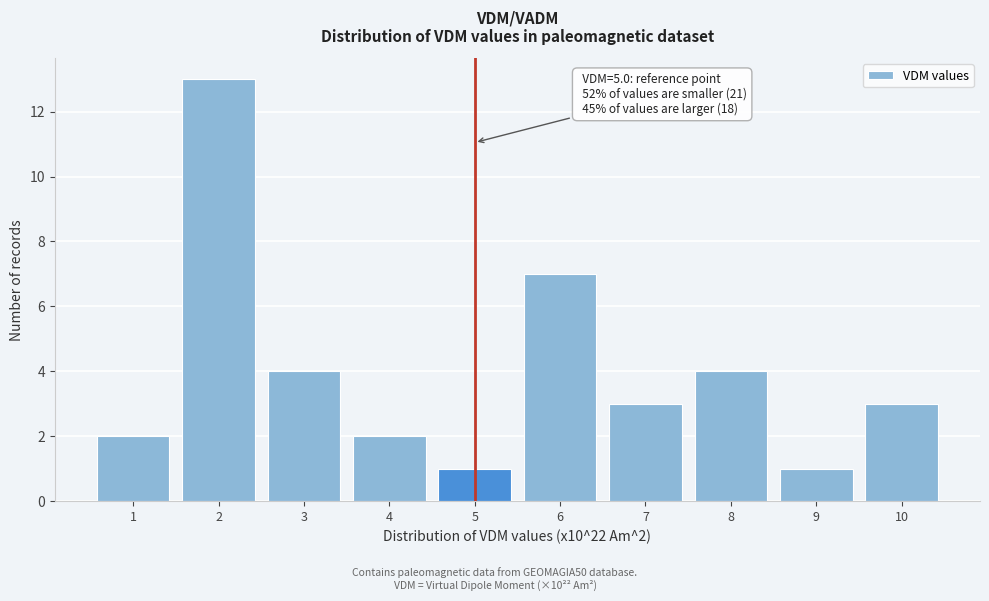

Reading left to right, transcribe all the data shown in this chart.

2	13	4	2	1	7	3	4	1	3